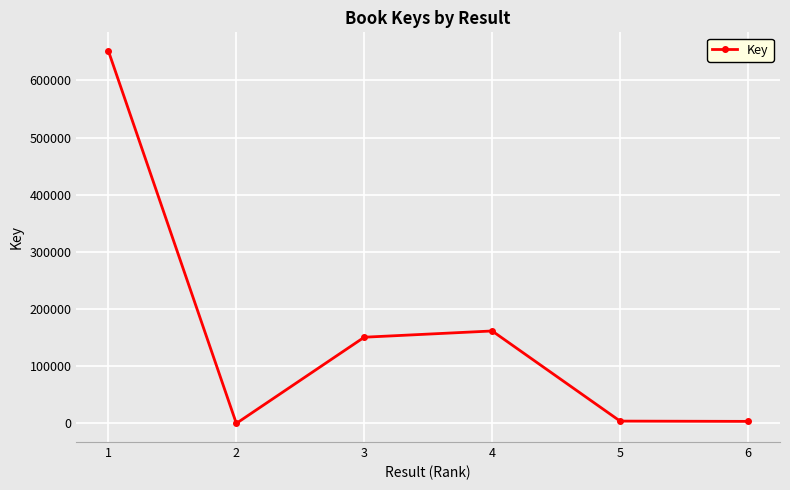

Where is the first local minimum?

2